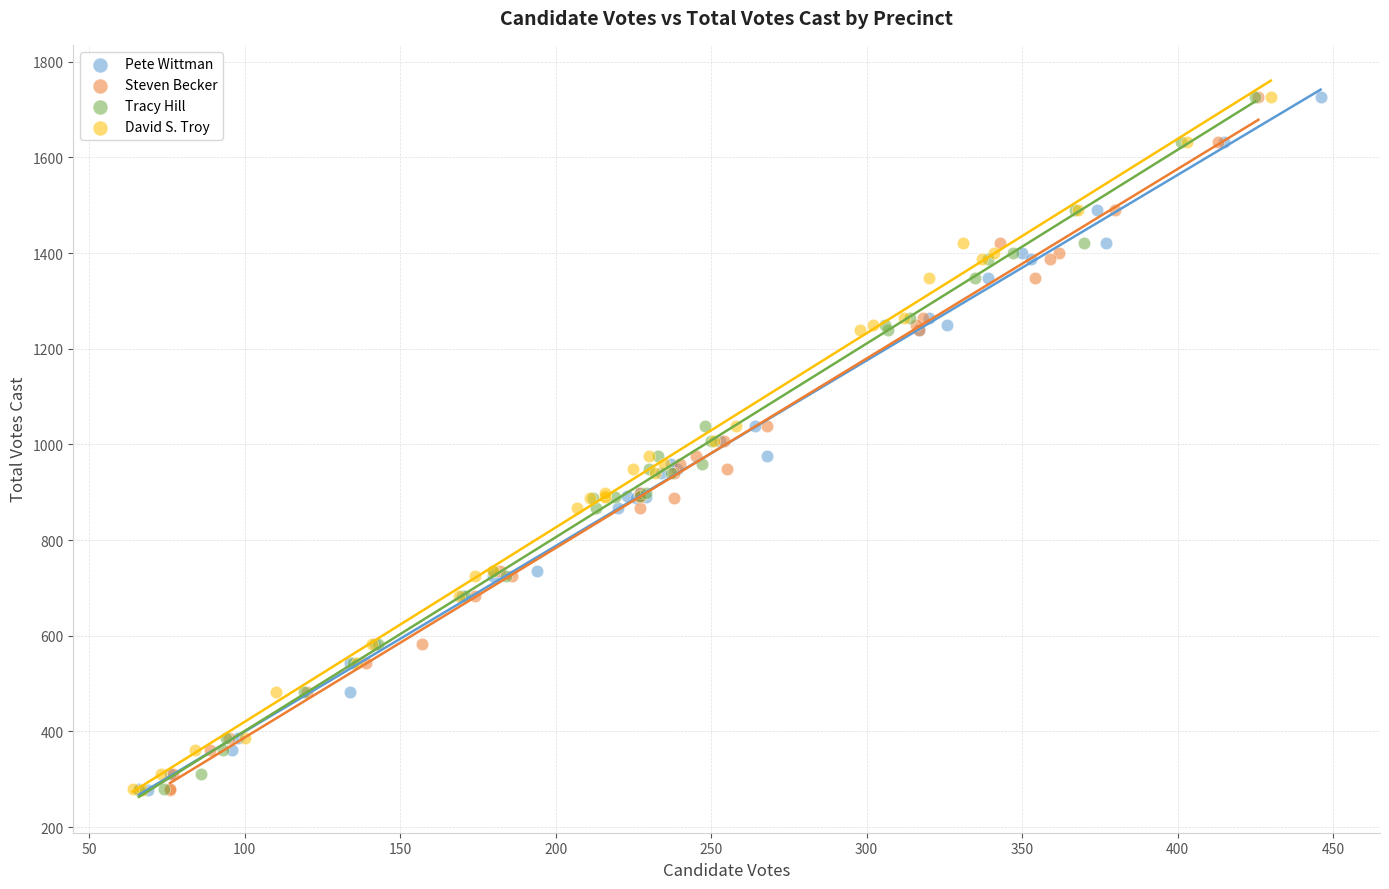

What are all the series names shown in the legend?

Pete Wittman, Steven Becker, Tracy Hill, David S. Troy